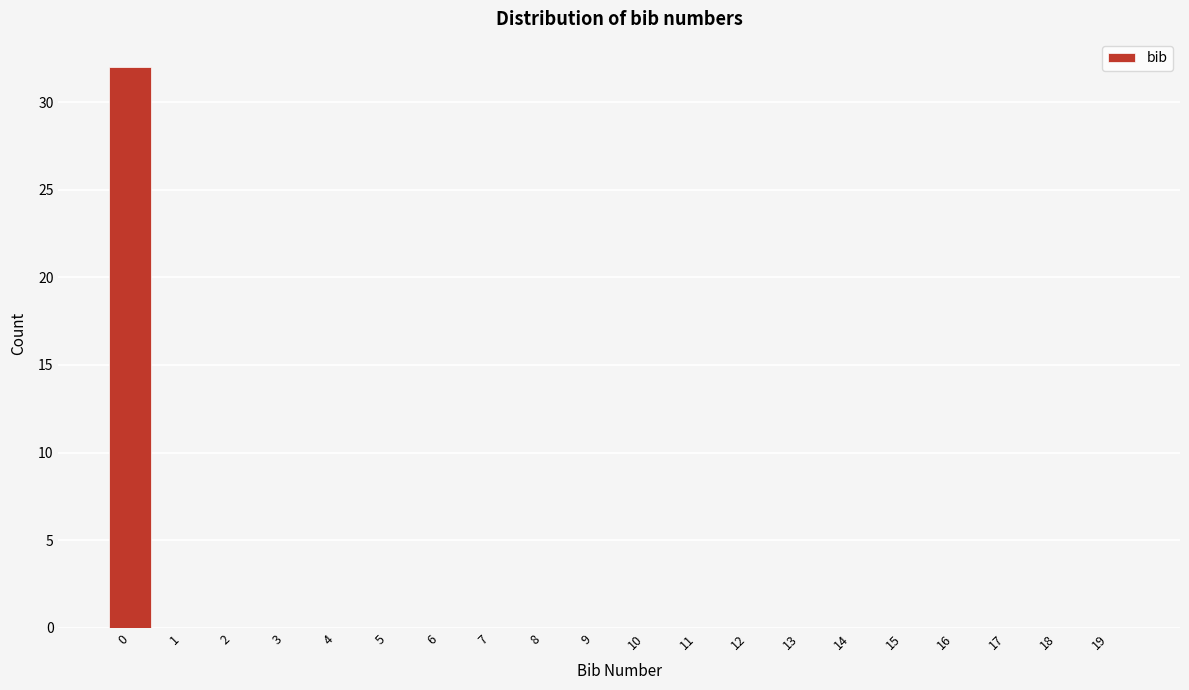

Reading left to right, extract all data points from this chart.

0=32	1=0	2=0	3=0	4=0	5=0	6=0	7=0	8=0	9=0	10=0	11=0	12=0	13=0	14=0	15=0	16=0	17=0	18=0	19=0